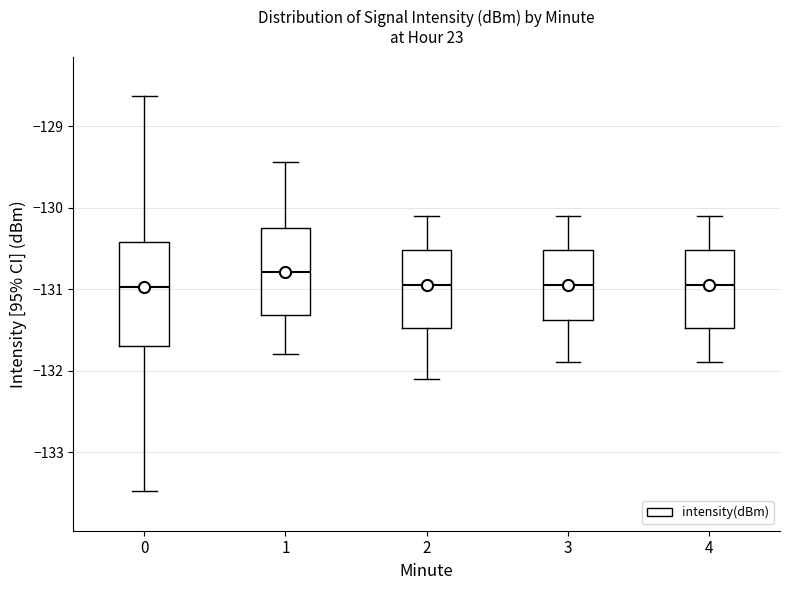

Comparing the boxes themselves (not the whiskers), which one is the tallest?

0